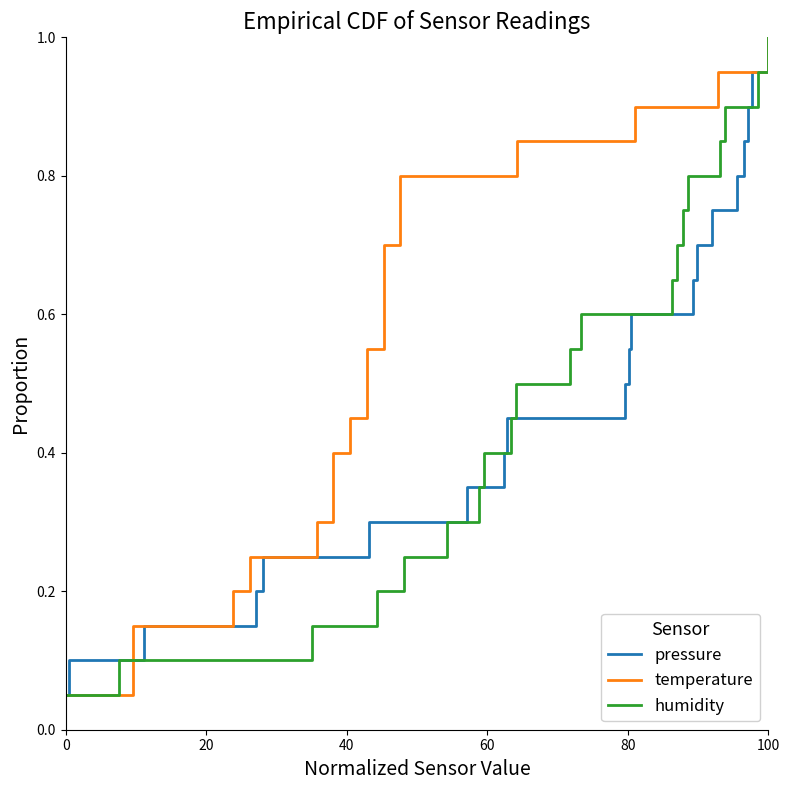

What are all the series names shown in the legend?

pressure, temperature, humidity